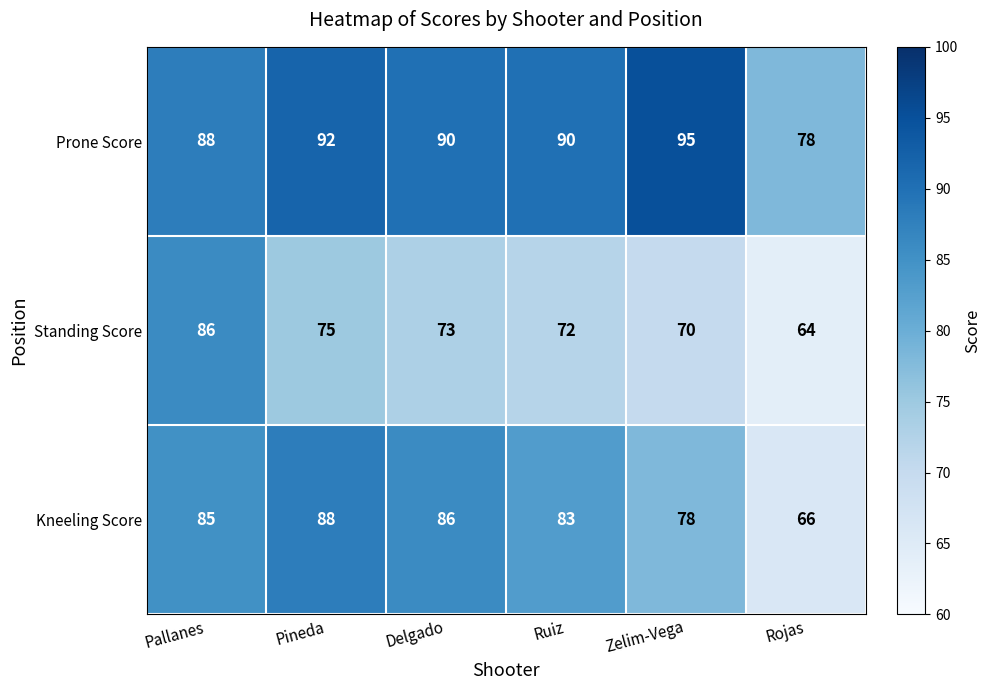

What is the sum of all Standing Score values?

440